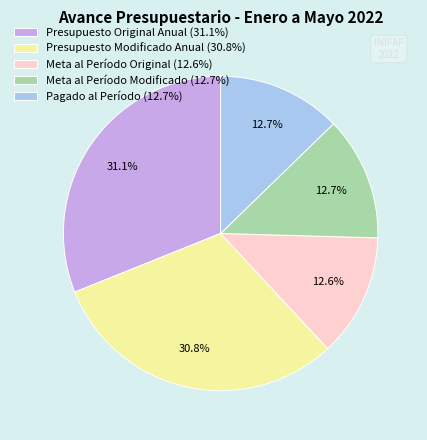

The Presupuesto Original Anual slice represents 31% of the pie. True or false?

True